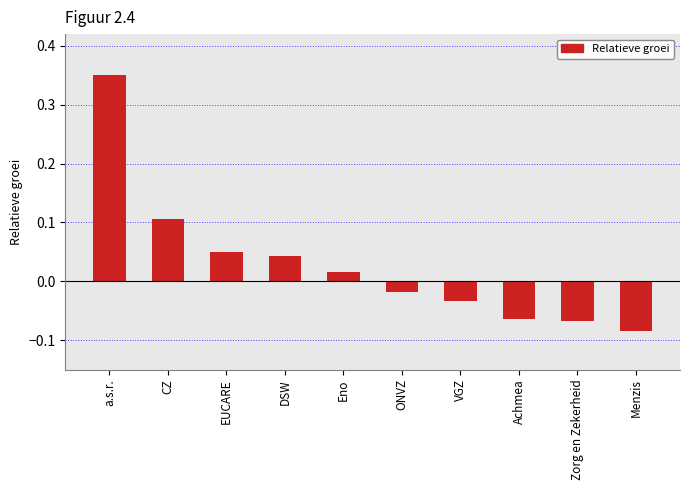

Where does the data first go above 0?

a.s.r.